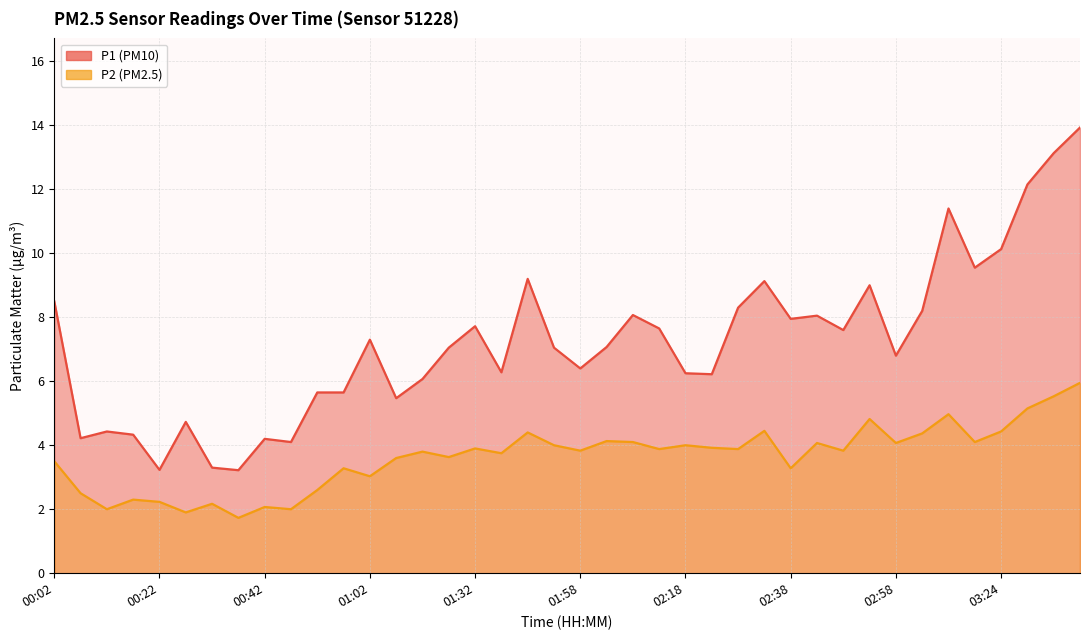

Is the value of P1 at 01:02 greater than the value of P2 at 03:39?

Yes